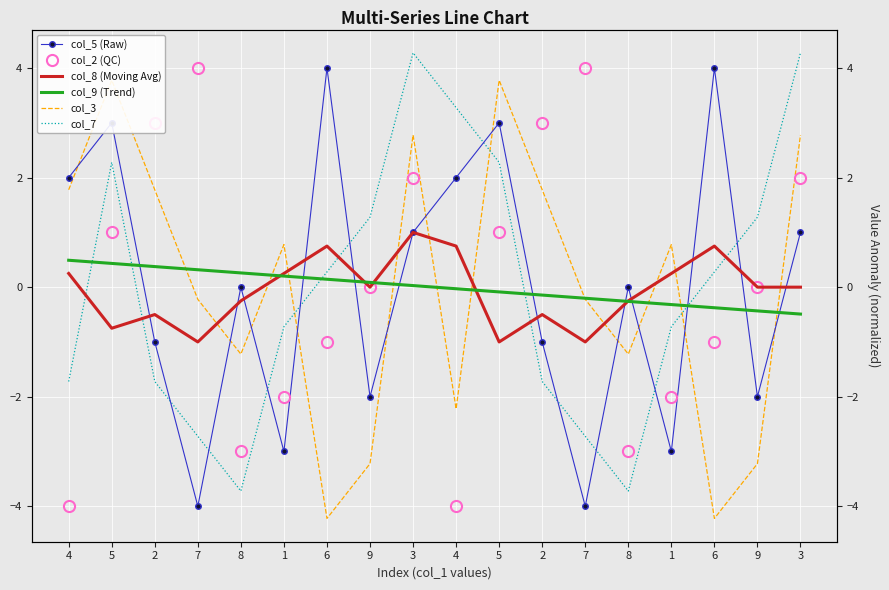

True or false: col_5 (Raw) and col_9 (Trend) intersect in this chart.

True